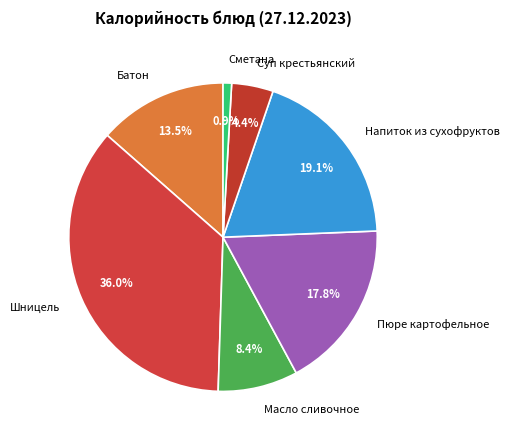

How many slices are in this pie chart?

7